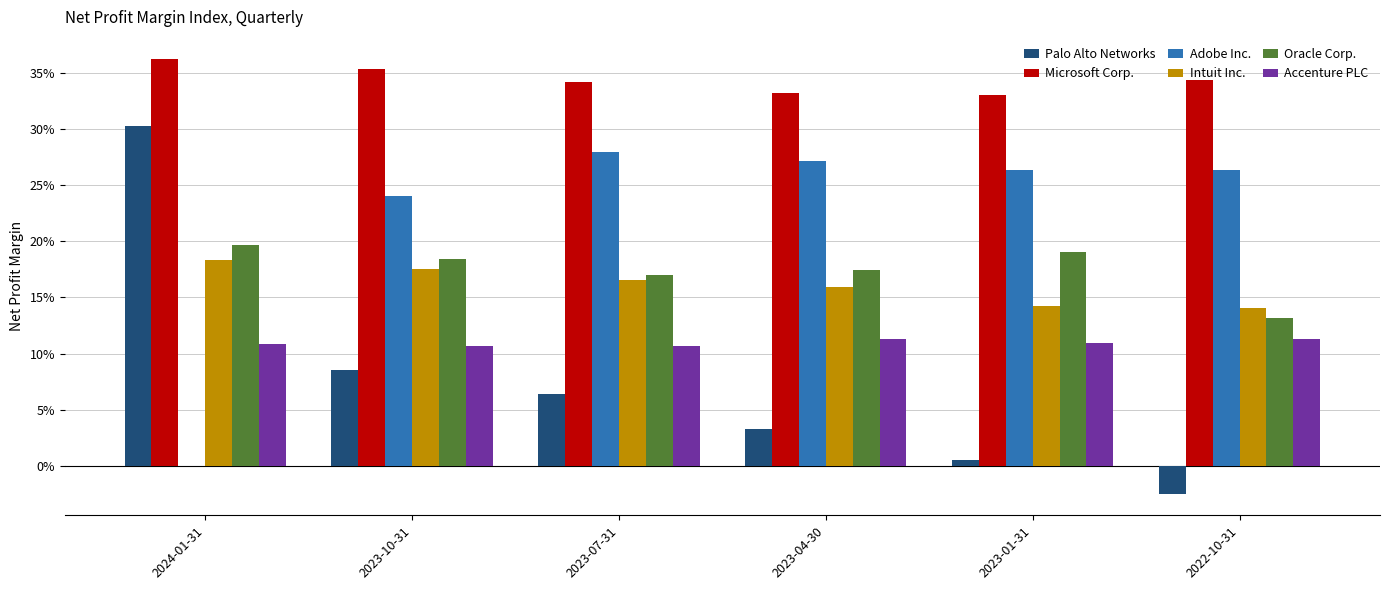

What are all the series names shown in the legend?

Palo Alto Networks, Microsoft Corp., Adobe Inc., Intuit Inc., Oracle Corp., Accenture PLC